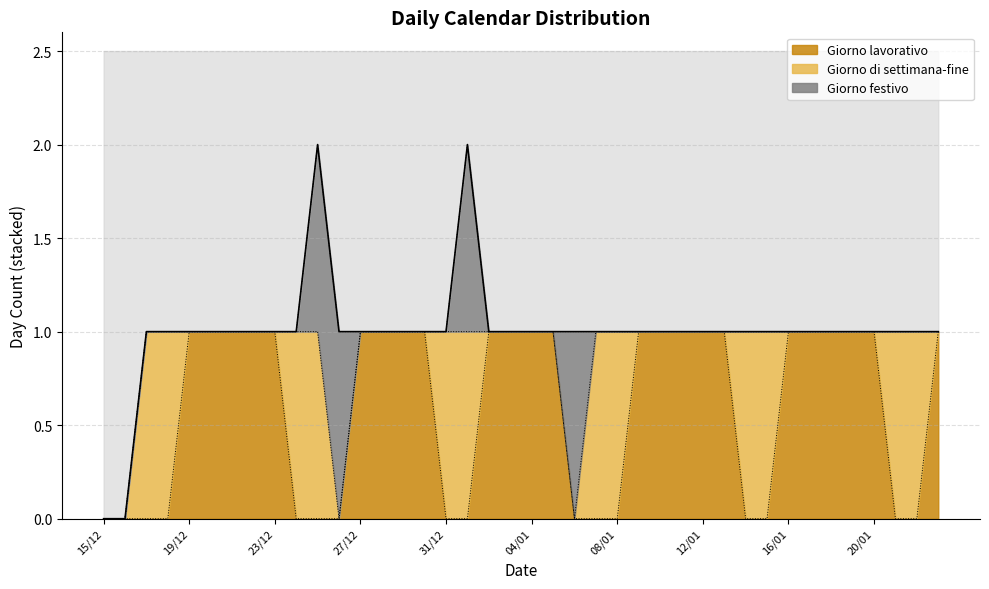

Between 06/01 and 22/12, which is larger?

22/12